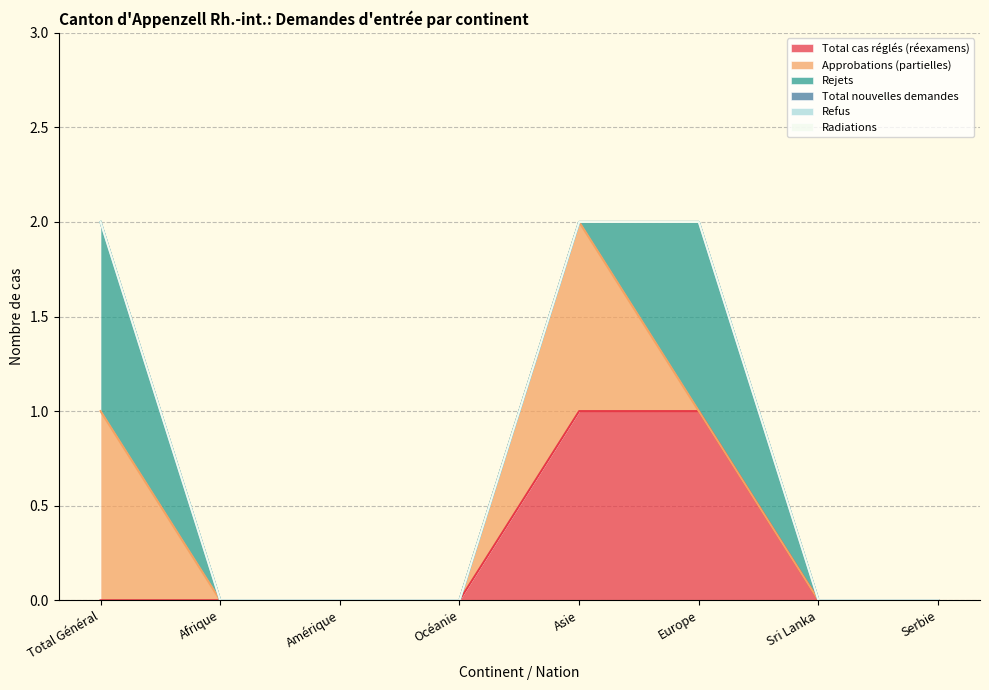

Is it true that Radiations equals 0 at Océanie?

True